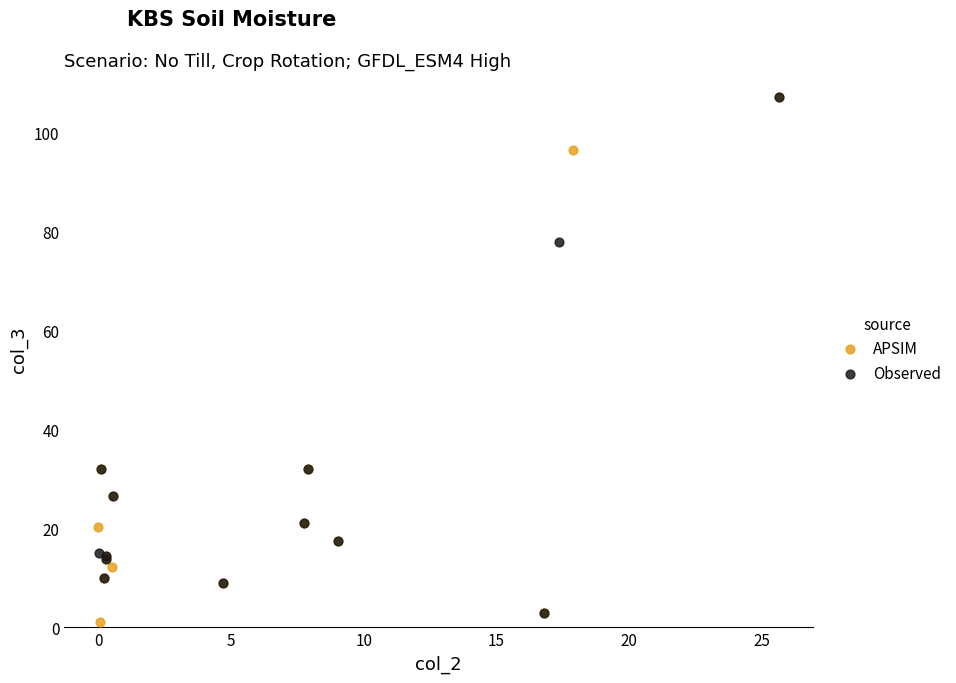

Which series has the widest spread of Y values?

APSIM